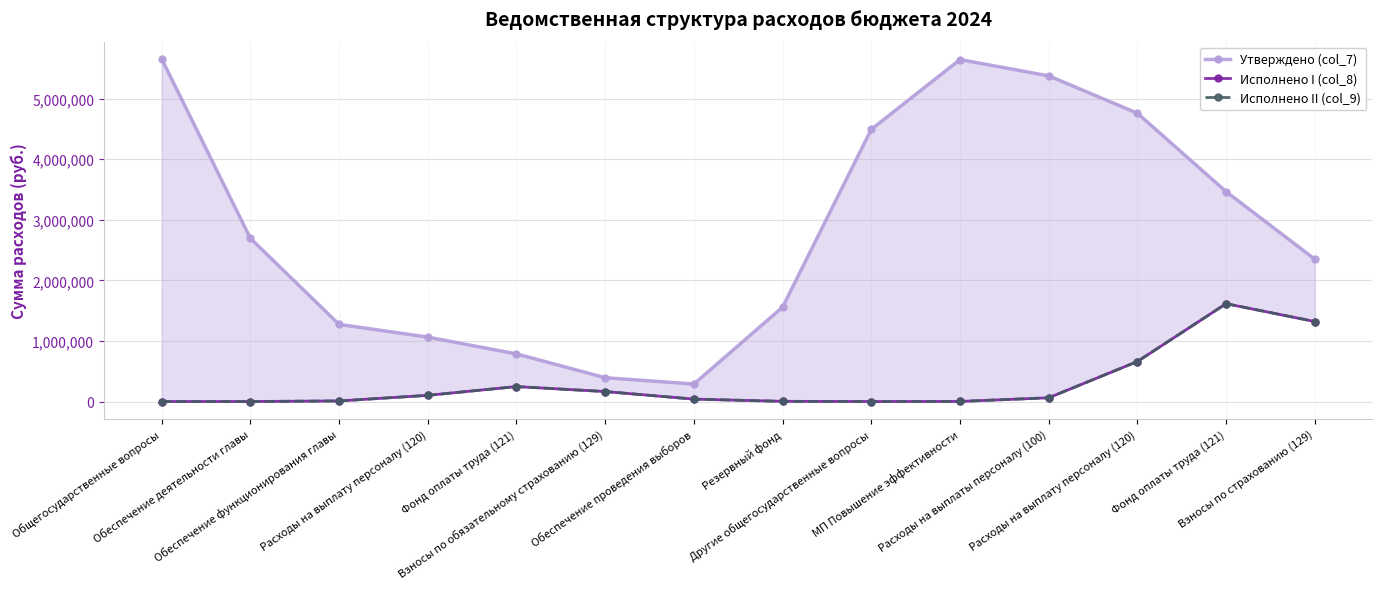

How many interior local valleys does the Исполнено II (col_9) series have?

1